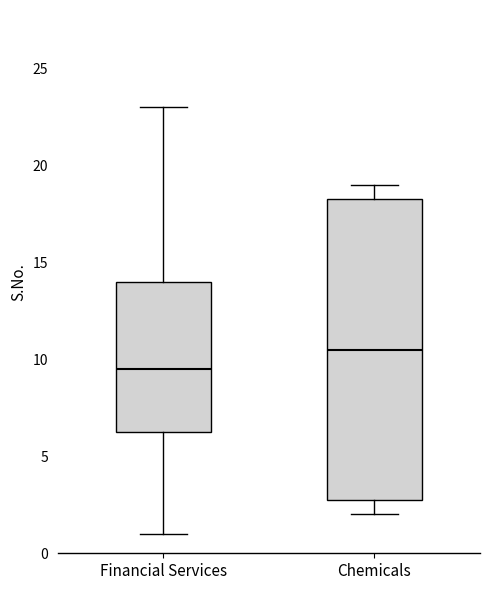

Reading left to right, transcribe this box plot: for each box, give where its median line is, the range the box spans, and where its two whiskers end, as read against the y-axis. The values are not printed on the chart, so give them approximately, as read against the axis.

Financial Services: median 9.5, box 6.5 to 14.0, whiskers 1.0 to 23.0
Chemicals: median 10.5, box 3.0 to 18.5, whiskers 2.0 to 19.0